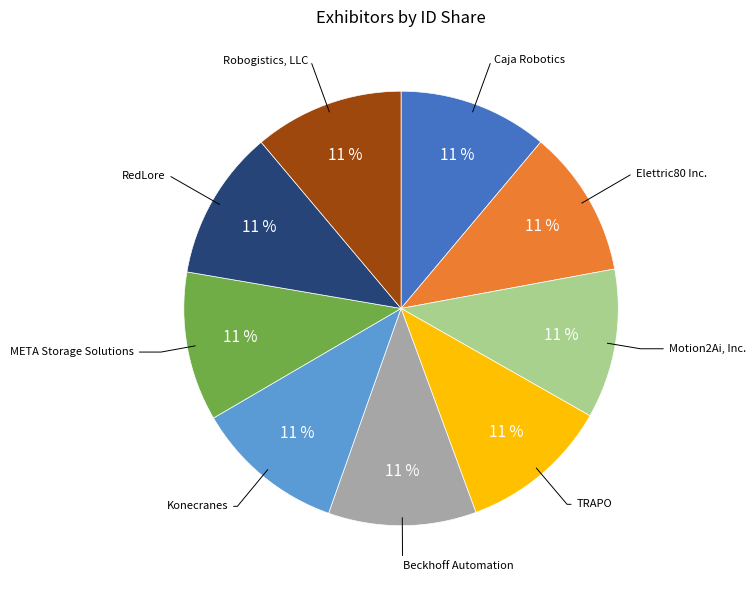

Count the number of slices in the pie.

9